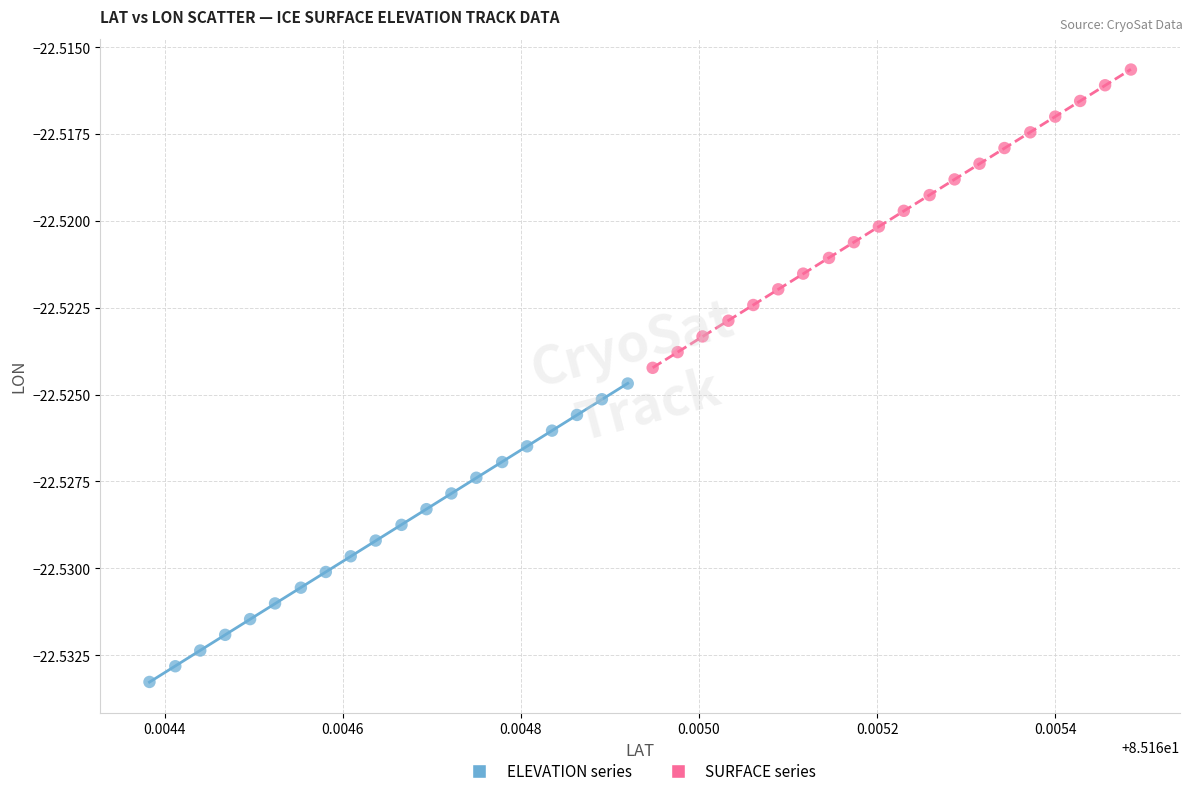

Which series contains the lowest Y value?

ELEVATION series